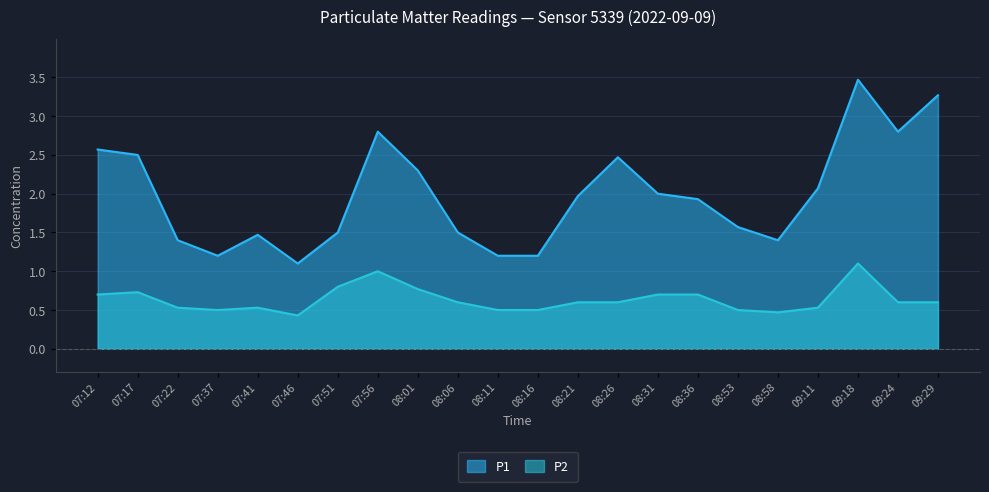

Reading left to right, extract all data points from this chart.

P1: 07:12=2.6	07:17=2.5	07:22=1.4	07:37=1.2	07:41=1.5	07:46=1.1	07:51=1.5	07:56=2.8	08:01=2.3	08:06=1.5	08:11=1.2	08:16=1.2	08:21=2.0	08:26=2.5	08:31=2.0	08:36=1.9	08:53=1.6	08:58=1.4	09:11=2.1	09:18=3.5	09:24=2.8	09:29=3.3
P2: 07:12=0.7	07:17=0.7	07:22=0.5	07:37=0.5	07:41=0.5	07:46=0.4	07:51=0.8	07:56=1.0	08:01=0.8	08:06=0.6	08:11=0.5	08:16=0.5	08:21=0.6	08:26=0.6	08:31=0.7	08:36=0.7	08:53=0.5	08:58=0.5	09:11=0.5	09:18=1.1	09:24=0.6	09:29=0.6